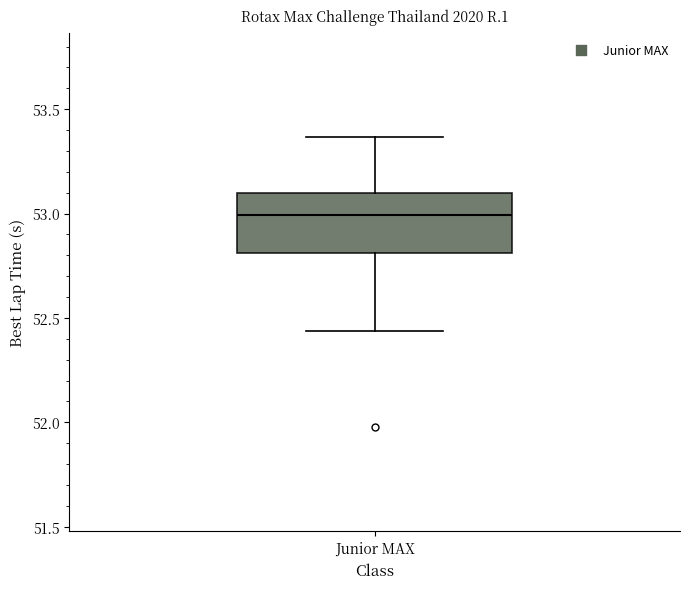

Transcribe this box plot: give where the median line is, the range the box spans, and where the two whiskers end, as read against the y-axis. The values are not printed on the chart, so give them approximately, as read against the axis.

median 53.00, box 52.80 to 53.10, whiskers 52.45 to 53.35